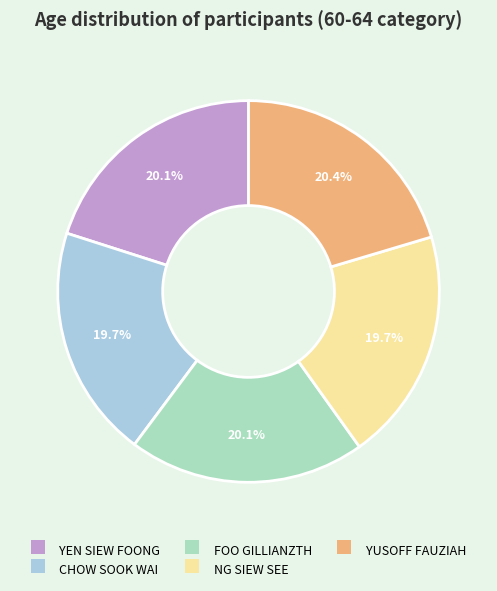

Approximately how many times larger is the value at CHOW SOOK WAI compared to NG SIEW SEE?

1.0